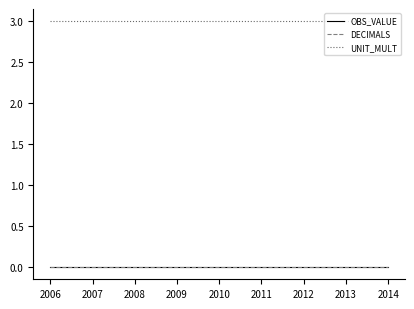

True or false: UNIT_MULT has more than 1 points higher than both neighbors.

False